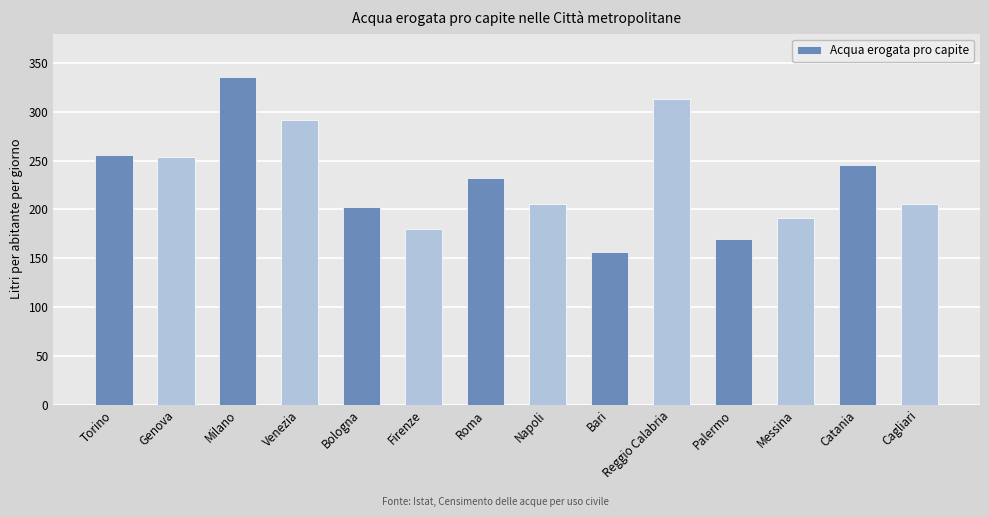

What position from the left is Palermo?

11